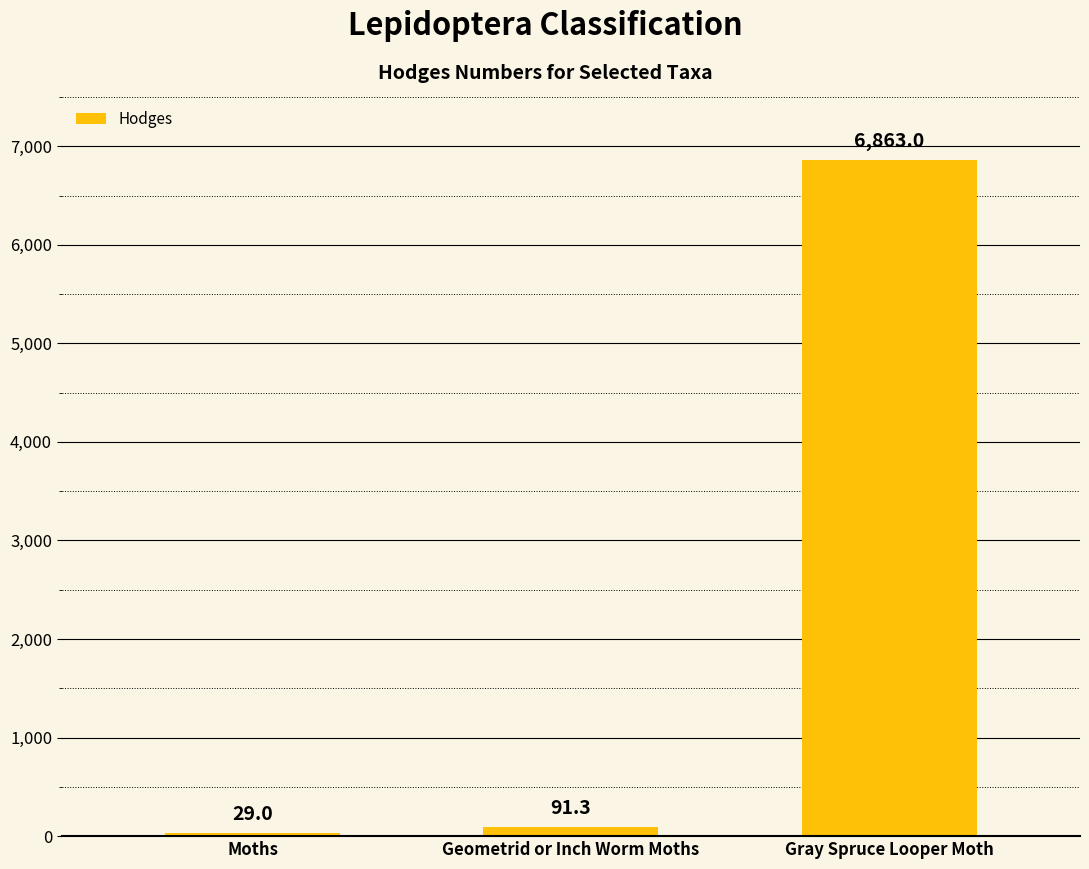

Approximately how many times larger is the value at Geometrid or Inch Worm Moths compared to Moths?

3.1